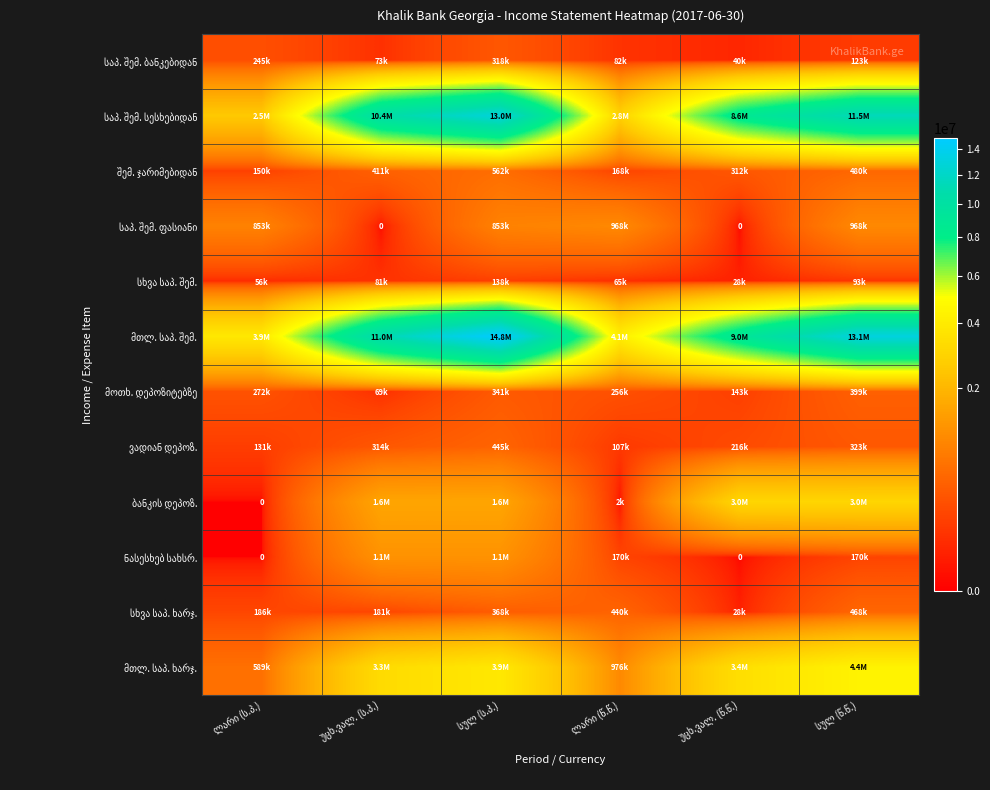

Which has a higher value, სულ (წ.წ.) or სულ (ს.პ.)?

სულ (ს.პ.)